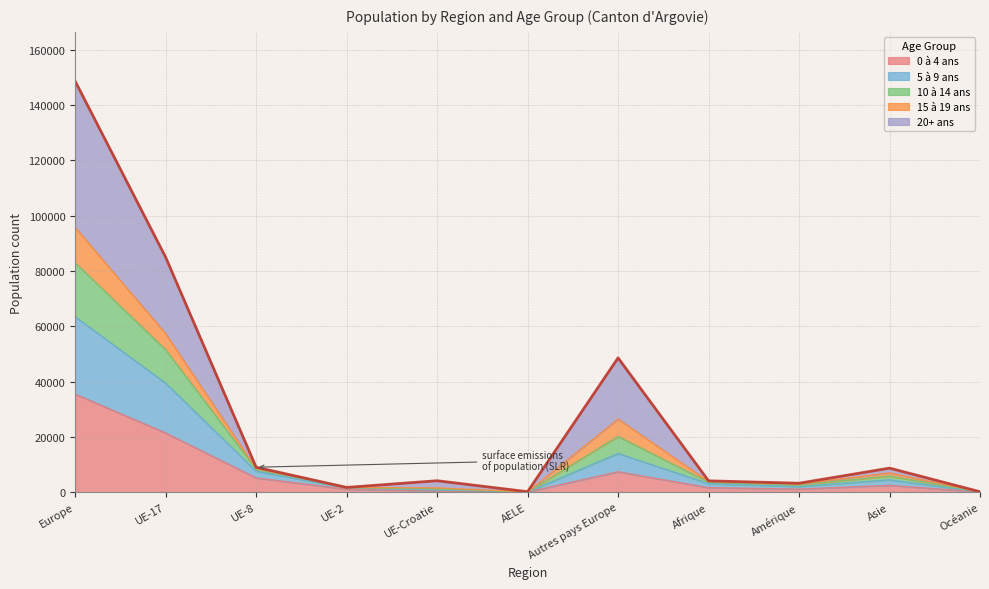

Is it true that 0 à 4 ans equals 7376 at Autres pays Europe?

True